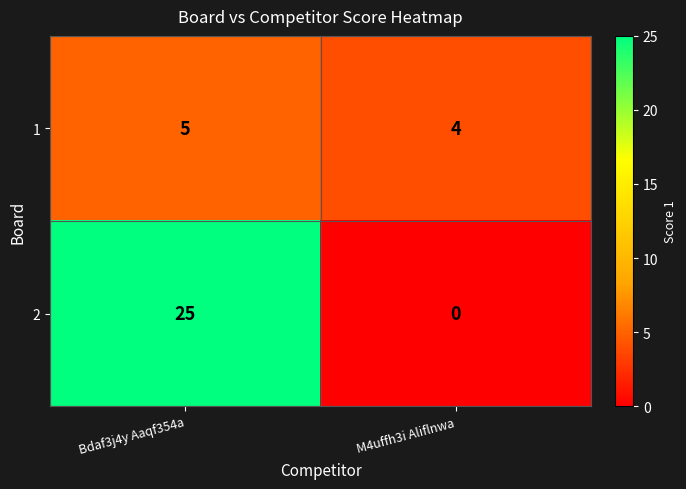

What is the difference between the highest and lowest values at Bdaf3j4y Aaqf354a?

20